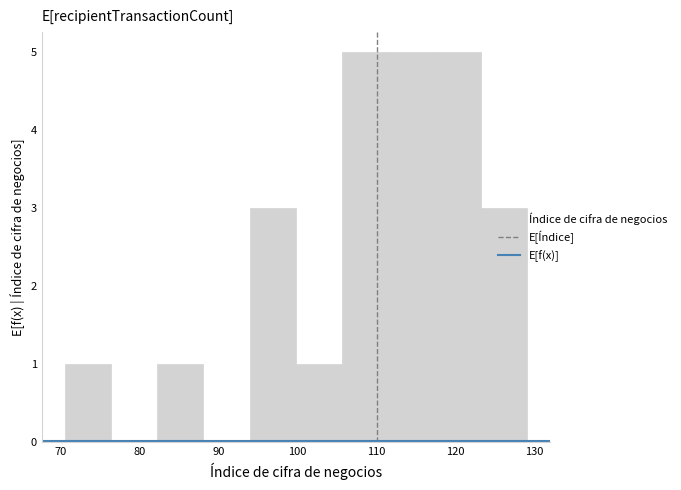

Reading left to right, transcribe this chart: for each bar, give the range it covers on the x-axis and its height. Neither the bar edges nor the heights are printed on the chart, so give them approximately, as read against the axes.

71 to 76: 1
76 to 82: 0
82 to 88: 1
88 to 94: 0
94 to 100: 3
100 to 106: 1
106 to 111: 5
111 to 117: 5
117 to 123: 5
123 to 129: 3